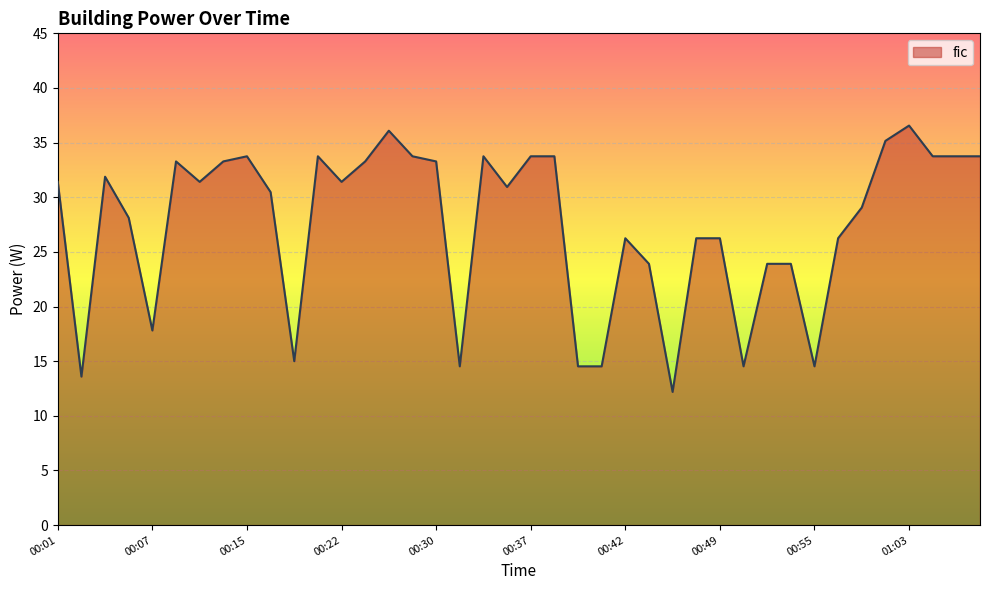

What is the difference between the maximum and minimum values?

24.4